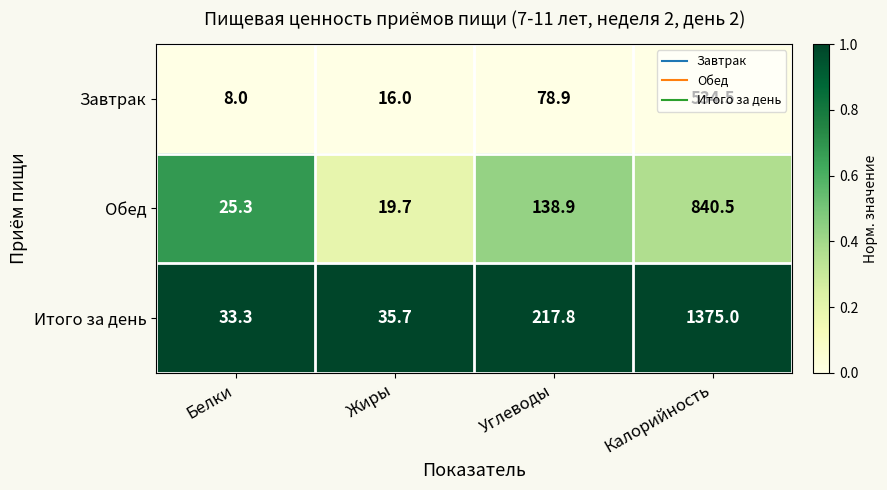

What is the maximum value shown in the chart?

1375.0